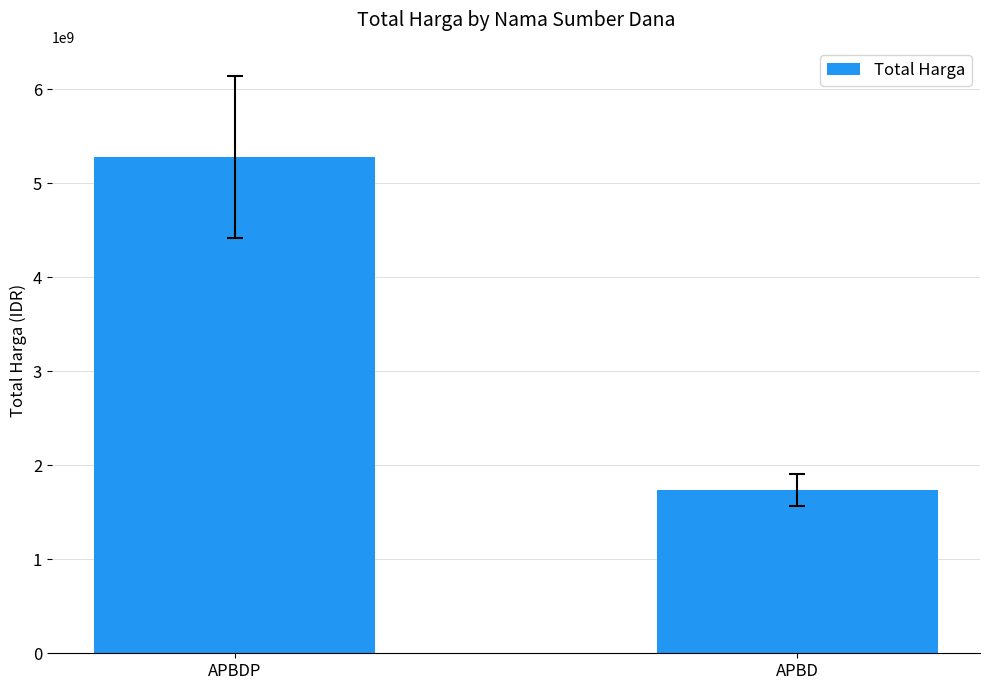

How many series are shown in this chart?

1